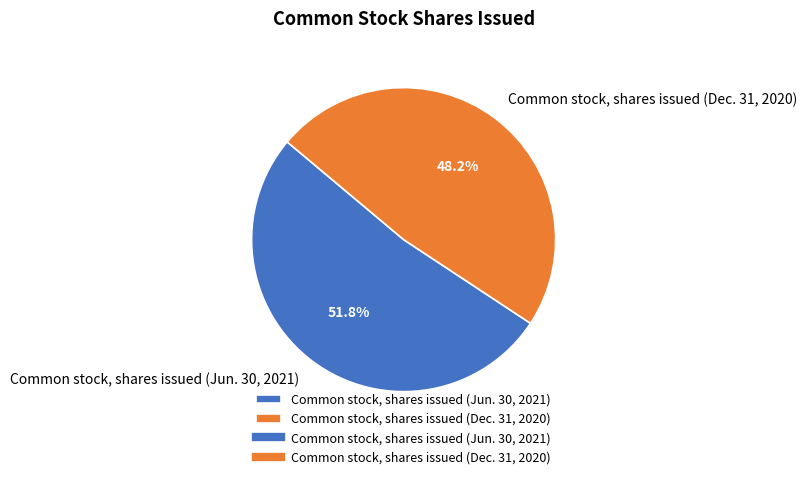

What percentage is the Common stock, shares issued (Jun. 30, 2021) slice, to the nearest percent?

52%